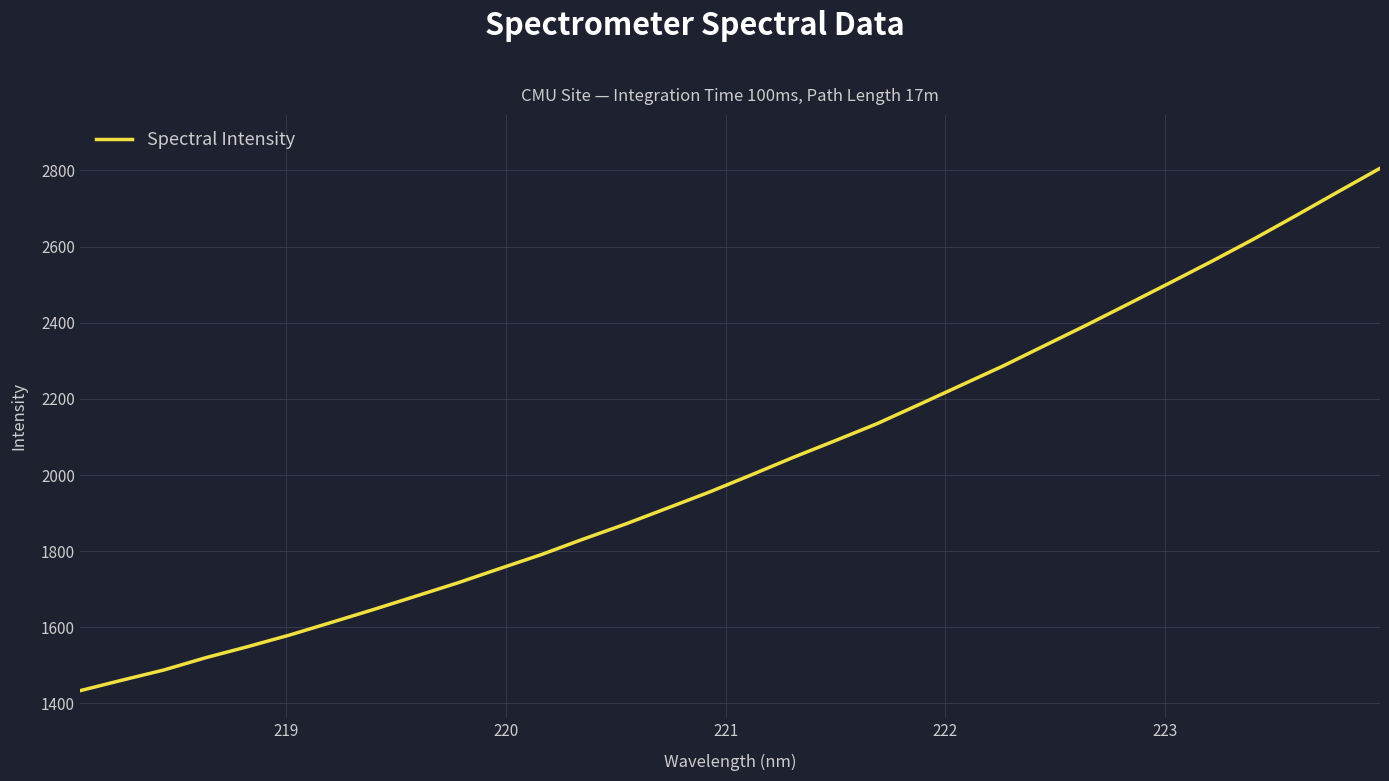

What is the maximum value shown in the chart?

2805.8